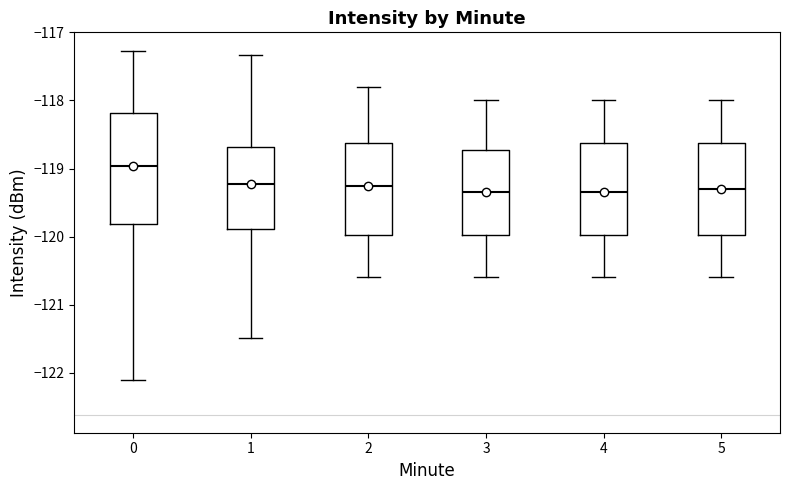

Reading left to right, read every box against the y-axis: the position of its median line, the range the box covers, and the ends of its whiskers. The values are not printed on the chart, so give them approximately, as read against the axis.

0: median -119.0, box -119.8 to -118.2, whiskers -122.1 to -117.3
1: median -119.2, box -119.9 to -118.7, whiskers -121.5 to -117.3
2: median -119.2, box -120.0 to -118.6, whiskers -120.6 to -117.8
3: median -119.3, box -120.0 to -118.7, whiskers -120.6 to -118.0
4: median -119.3, box -120.0 to -118.6, whiskers -120.6 to -118.0
5: median -119.3, box -120.0 to -118.6, whiskers -120.6 to -118.0